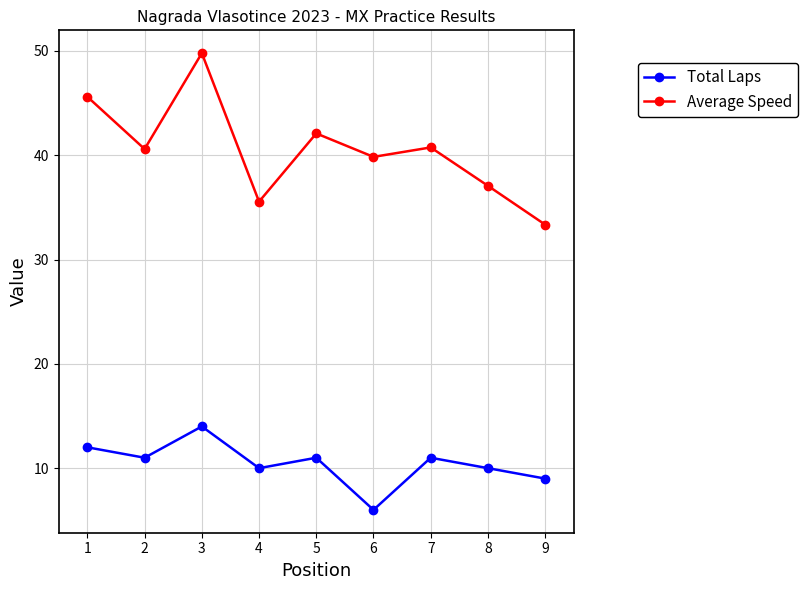

The Average Speed series shows 29.9 at 3. True or false?

False